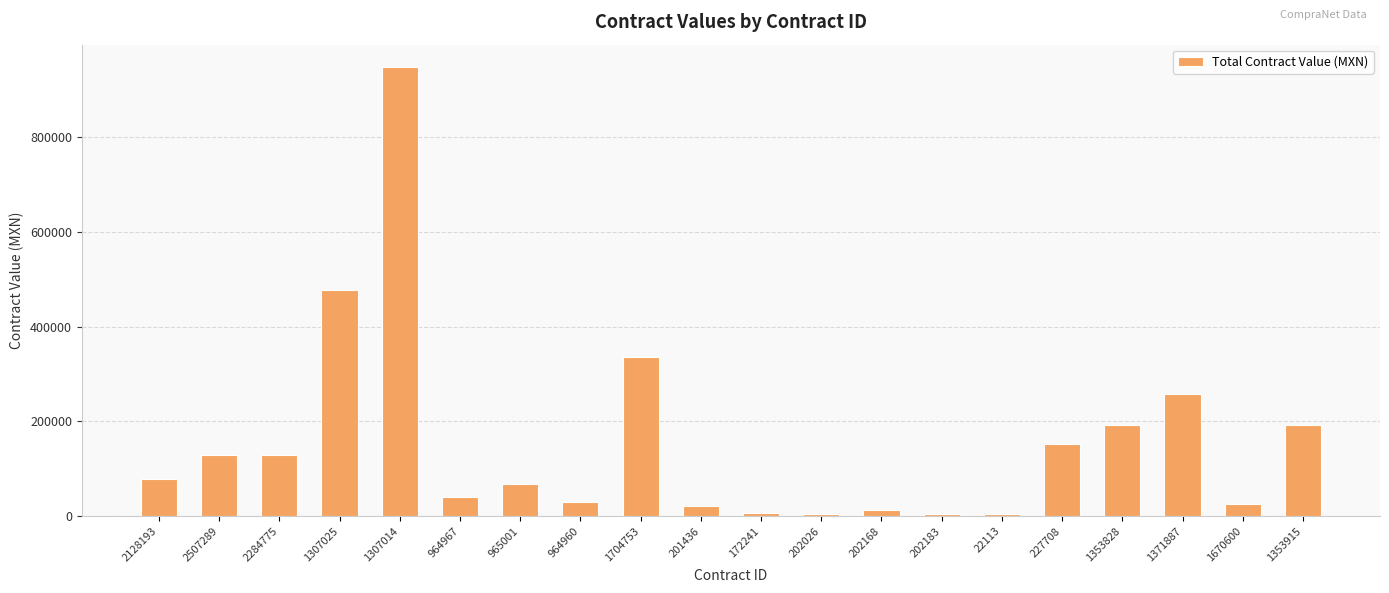

What value does the data have at 964960?

28824.6